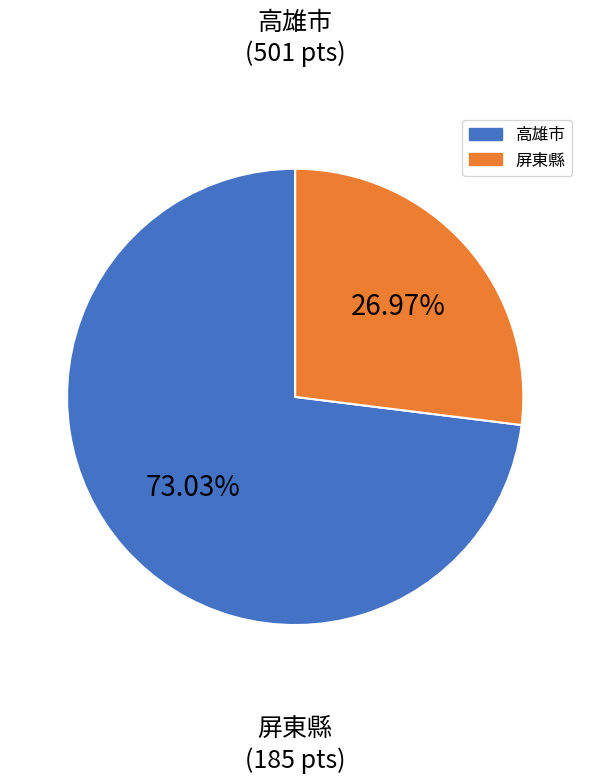

Is there any slice that represents more than half of the pie?

Yes